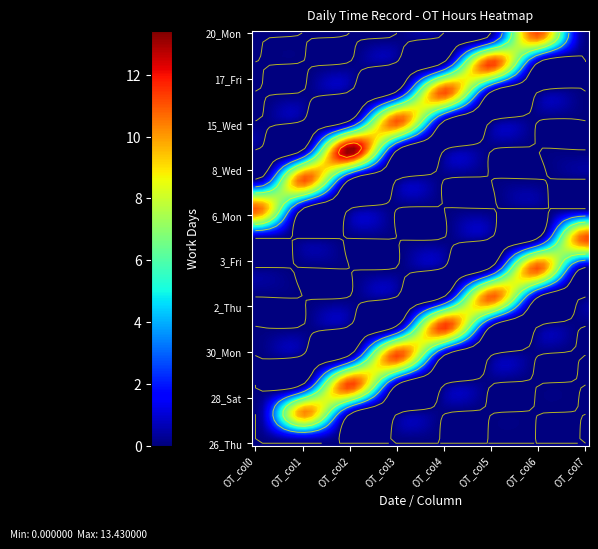

Rank the series by their maximum value, from highest to lowest.

13_Mon, 31_Tue, 18_Sat, 28_Sat, 30_Mon, 17_Fri, 4_Sat, 20_Mon, 15_Wed, 8_Wed, 3_Fri, 2_Thu, 6_Mon, 27_Fri, 26_Thu